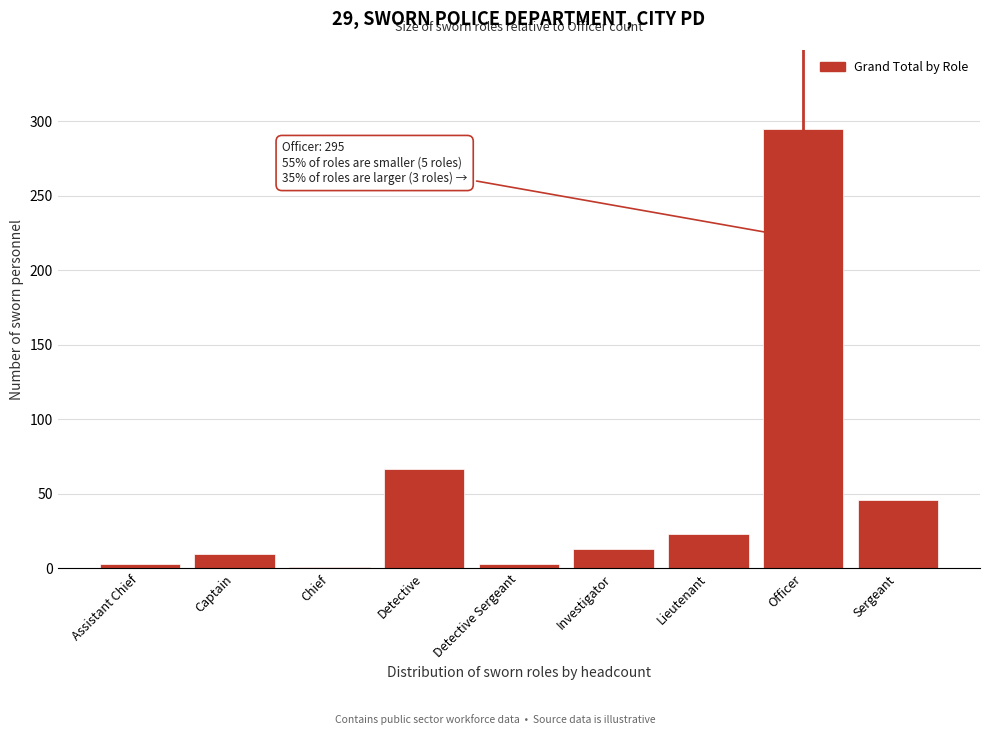

Reading left to right, what are all the values shown in this chart?

Assistant Chief=3	Captain=10	Chief=1	Detective=67	Detective Sergeant=3	Investigator=13	Lieutenant=23	Officer=295	Sergeant=46